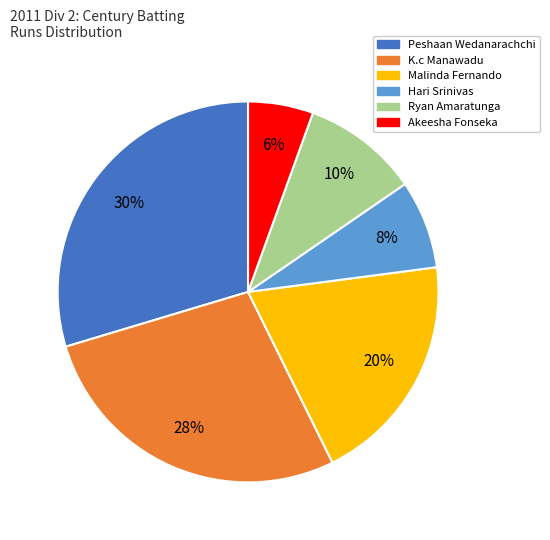

Approximately how many times larger is the value at Peshaan Wedanarachchi compared to K.c Manawadu?

1.1